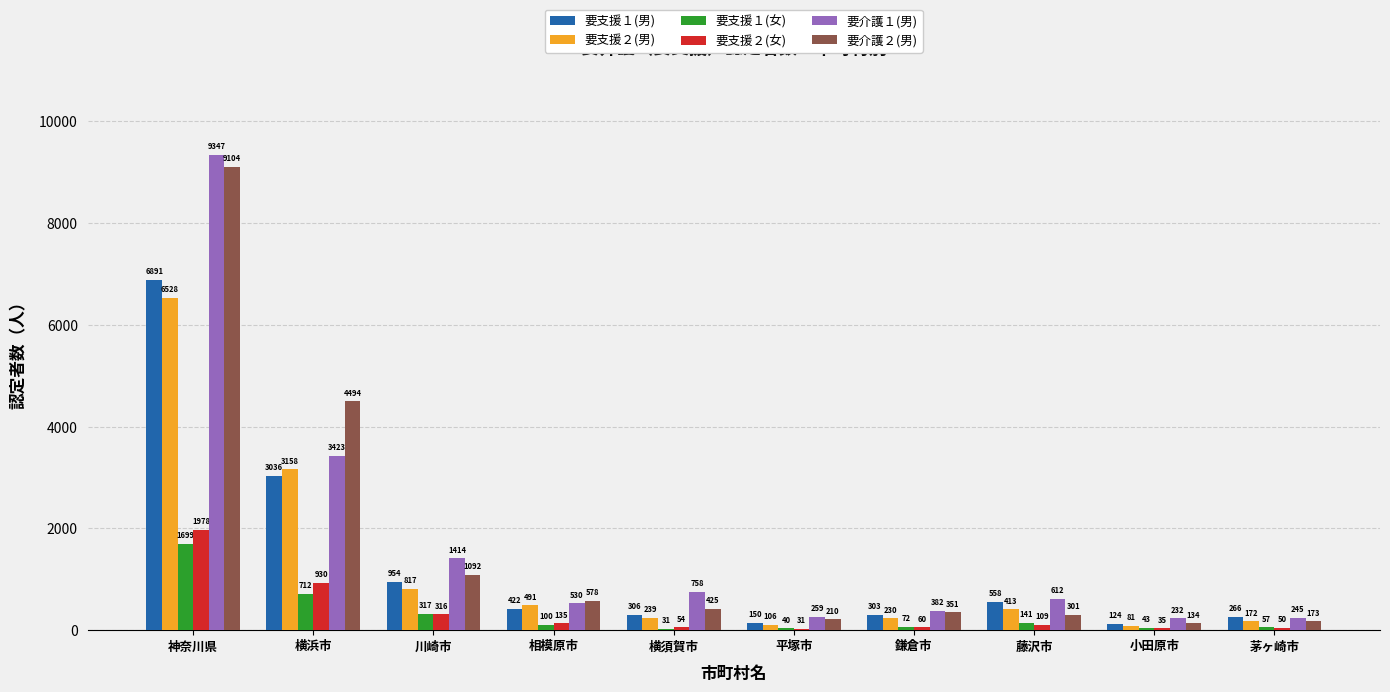

What is the difference between the 要介護２(男) values at 小田原市 and 相模原市?

444